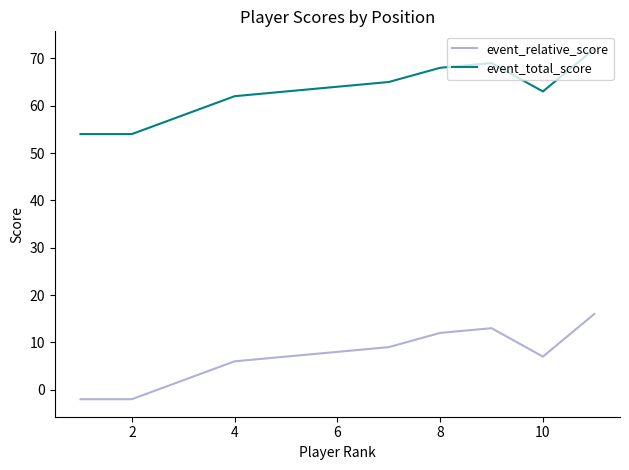

What is the maximum value shown in the chart?

72